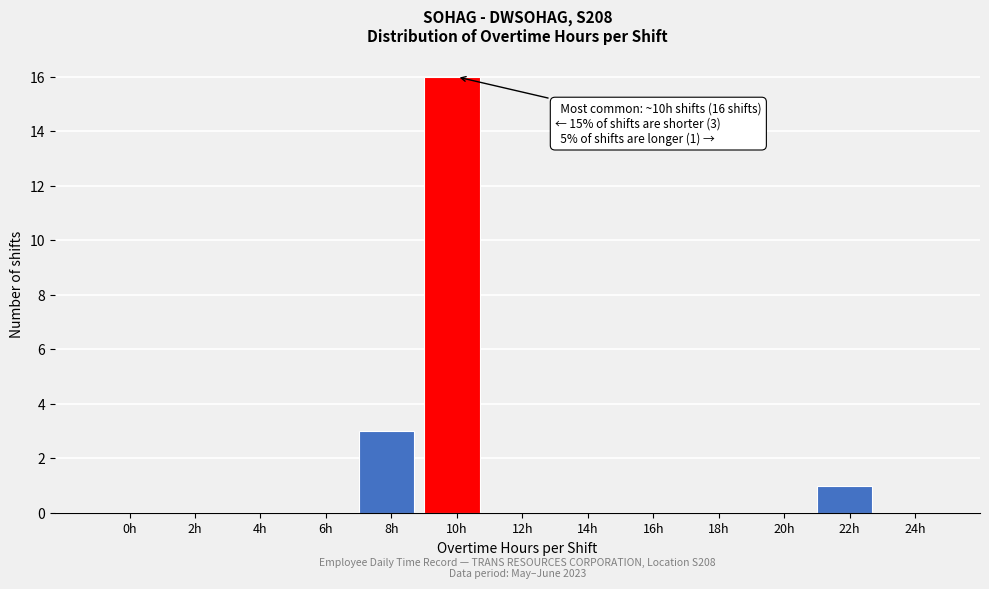

Reading left to right, transcribe all the data shown in this chart.

0h=0	2h=0	4h=0	6h=0	8h=3	10h=16	12h=0	14h=0	16h=0	18h=0	20h=0	22h=1	24h=0